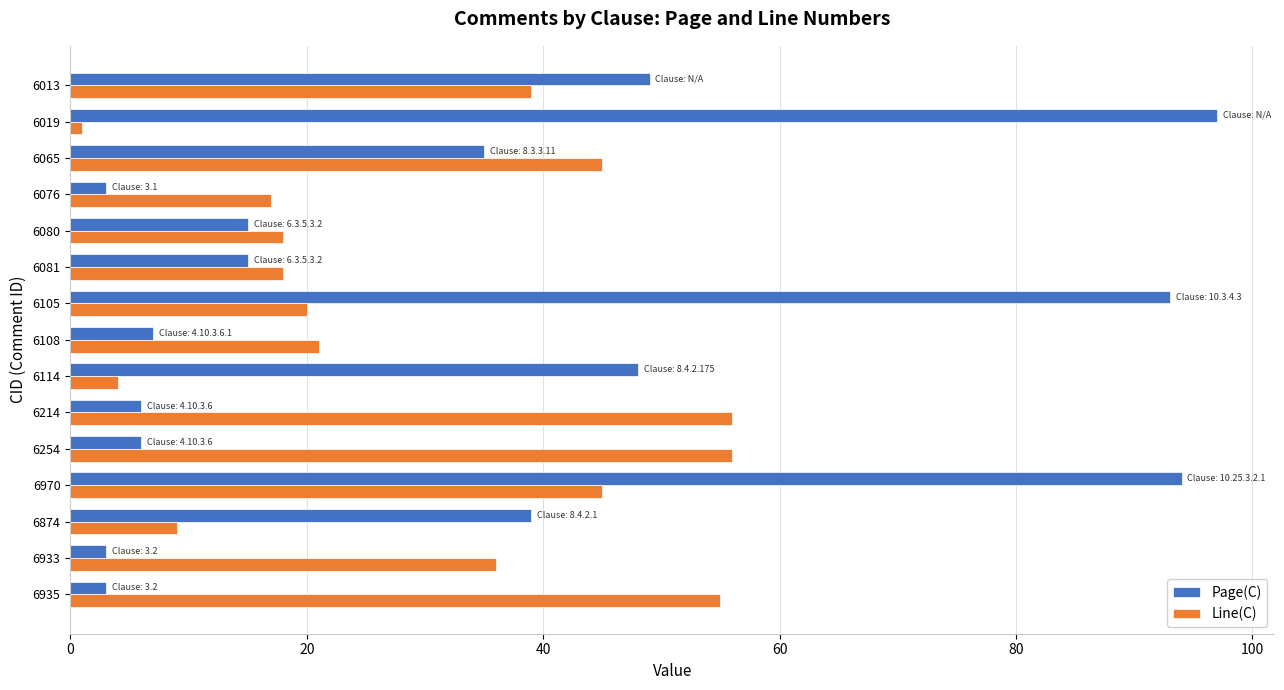

Is it true that Page(C) equals 15 at 6080?

True